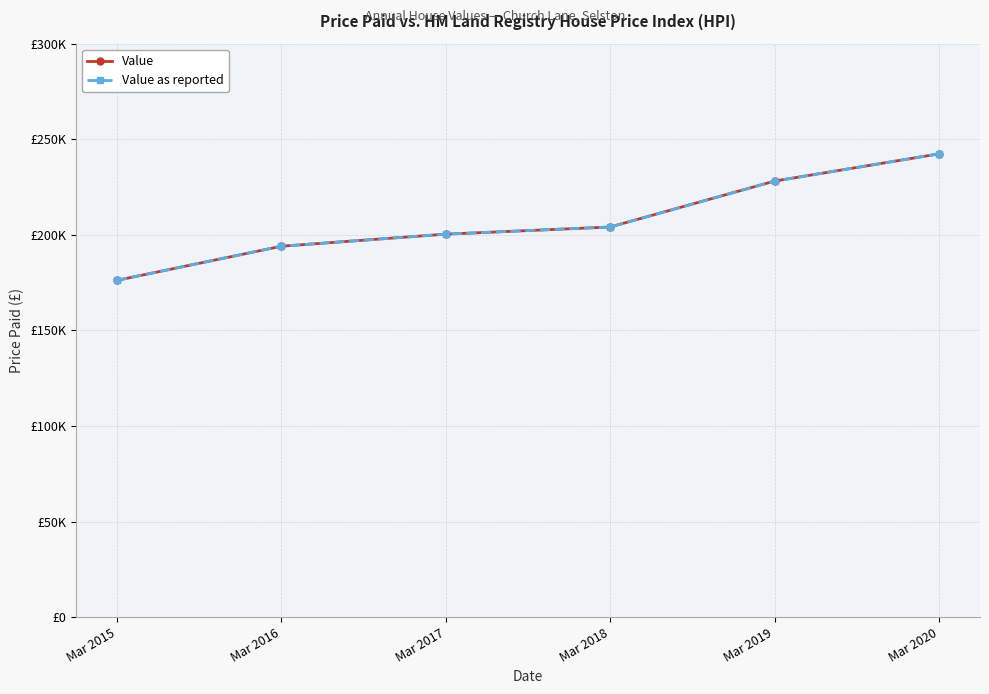

Does the chart have visible grid lines?

Yes